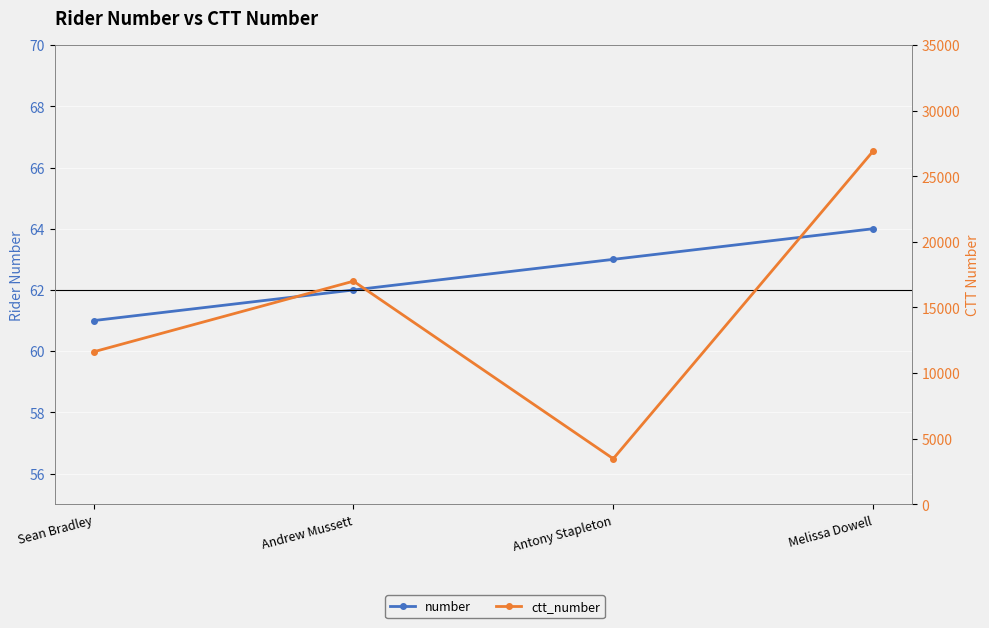

Which series has the largest range (max minus min)?

ctt_number